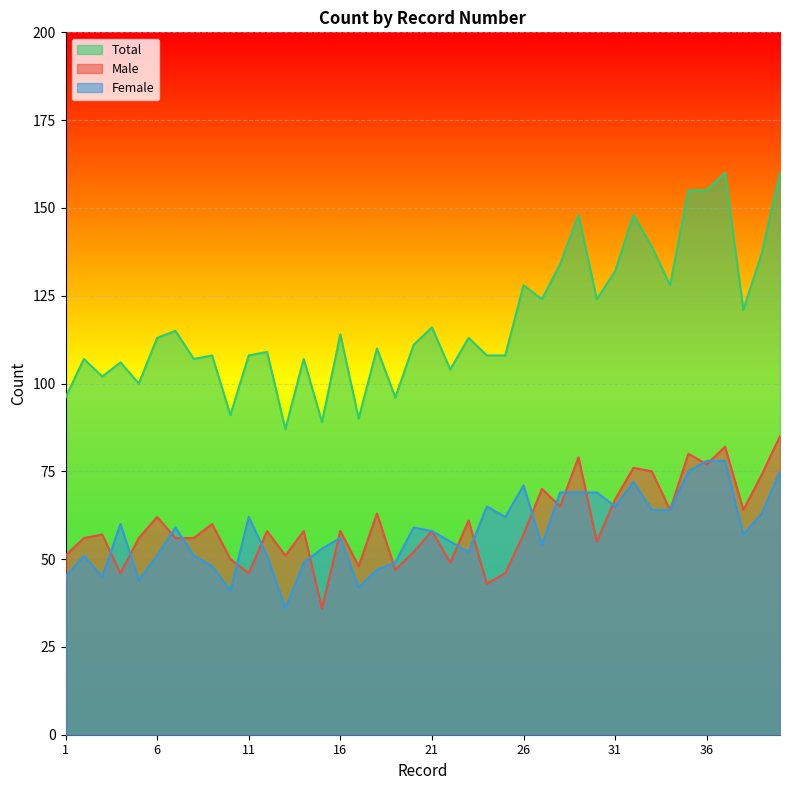

What is the average value of the Total series?

118